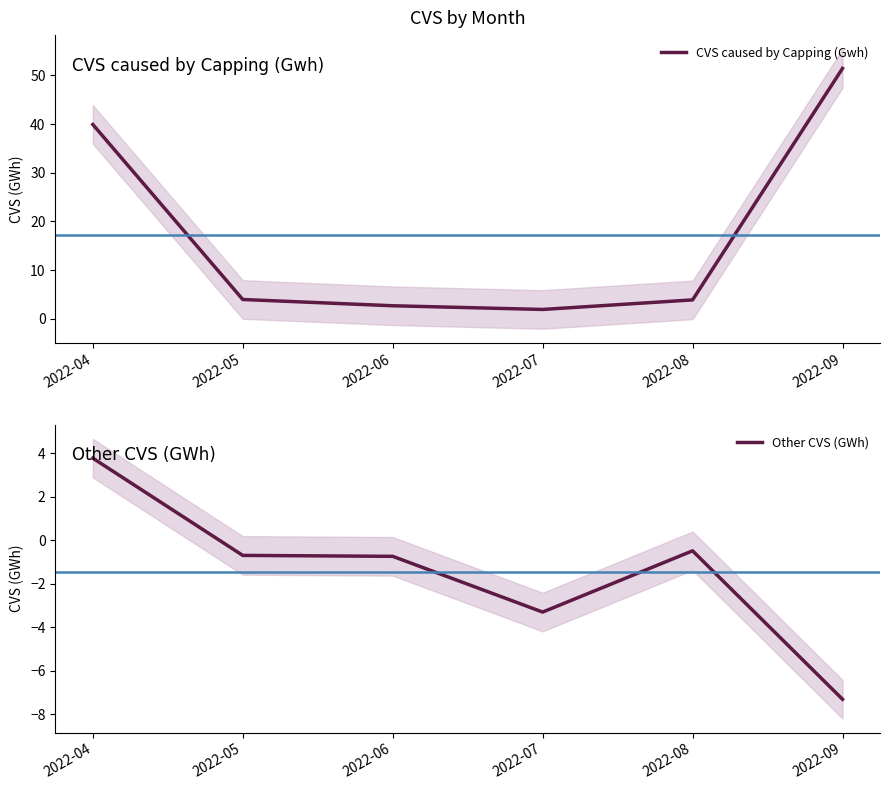

True or false: Other CVS (GWh) and CVS caused by Capping (Gwh) intersect in this chart.

False